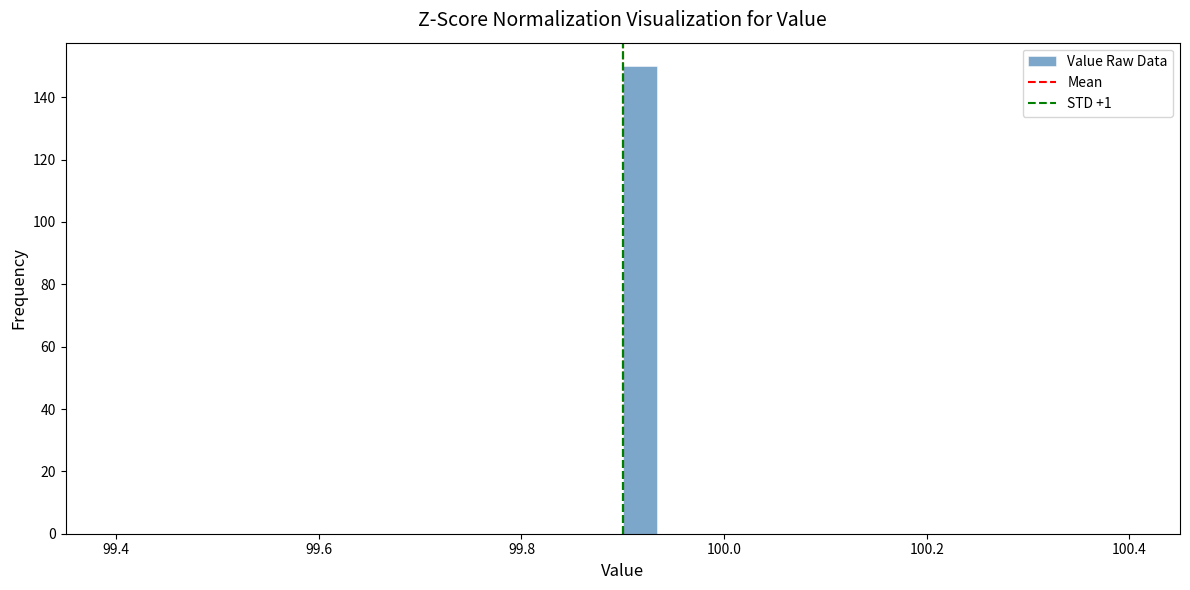

Read against the x-axis, roughly where is the centre of the tallest bar?

99.92